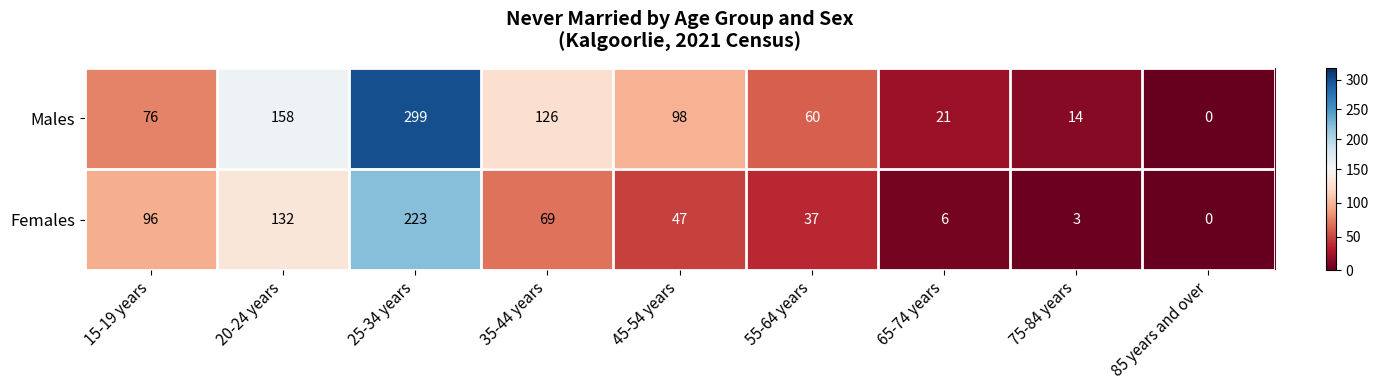

Reading left to right, what are all the values shown in this chart?

Males: 15-19 years=76	20-24 years=158	25-34 years=299	35-44 years=126	45-54 years=98	55-64 years=60	65-74 years=21	75-84 years=14	85 years and over=0
Females: 15-19 years=96	20-24 years=132	25-34 years=223	35-44 years=69	45-54 years=47	55-64 years=37	65-74 years=6	75-84 years=3	85 years and over=0